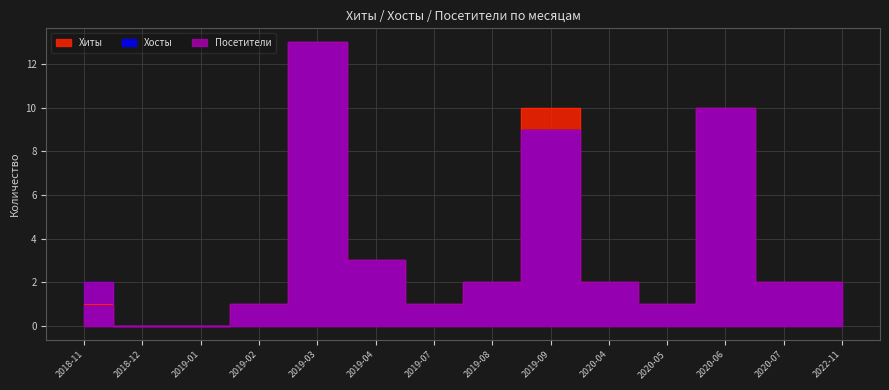

How many values in Хосты are above zero?

12